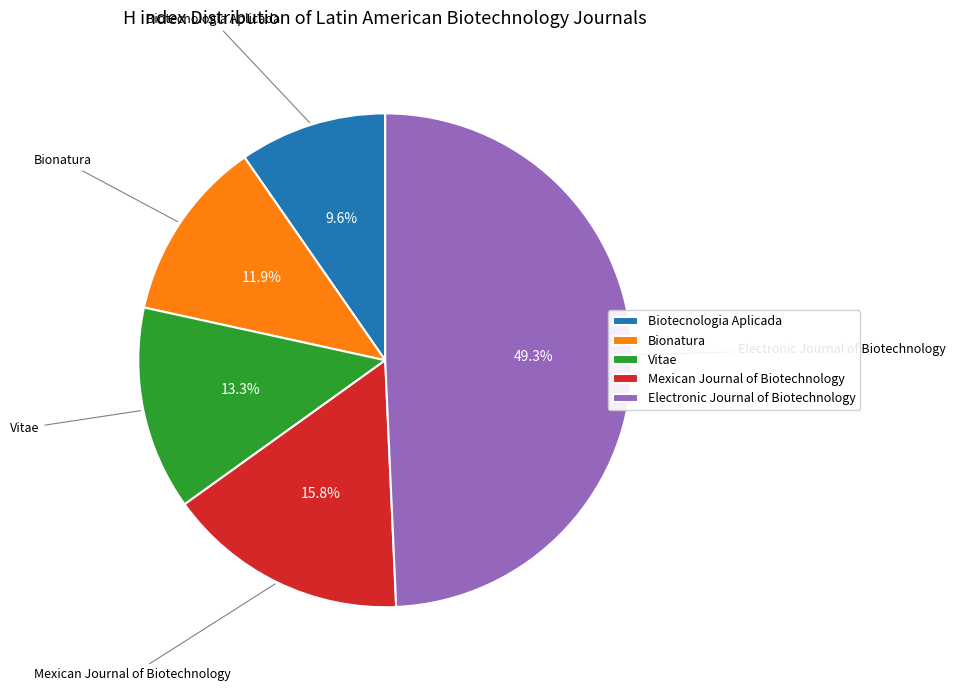

To the nearest percent, what is the combined percentage of Electronic Journal of Biotechnology and Biotecnologia Aplicada?

59%